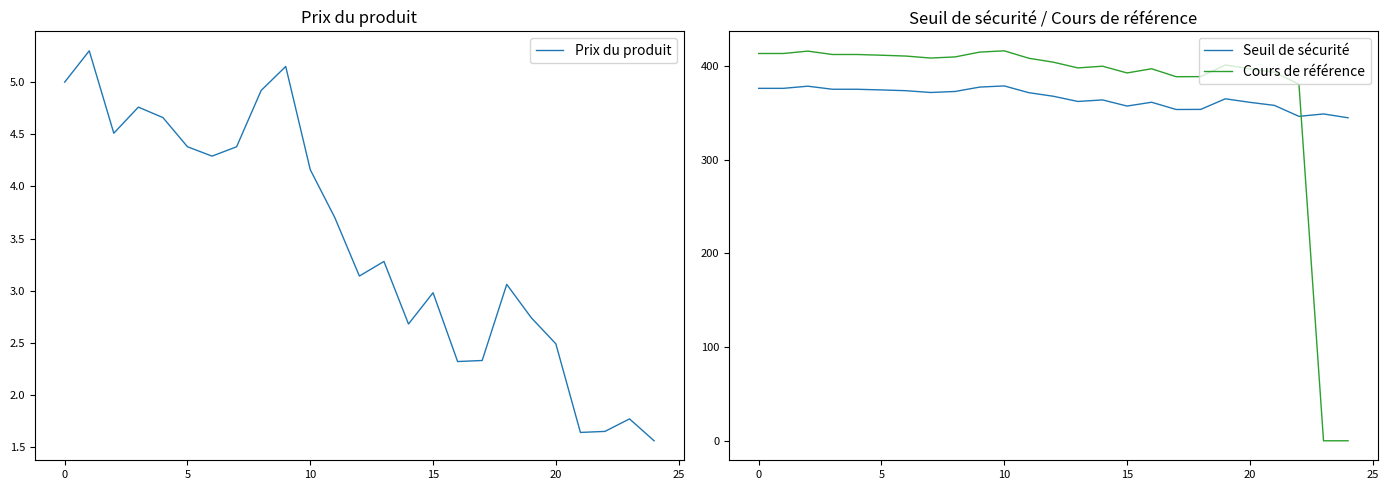

Is this an area chart (filled region under the line)?

No